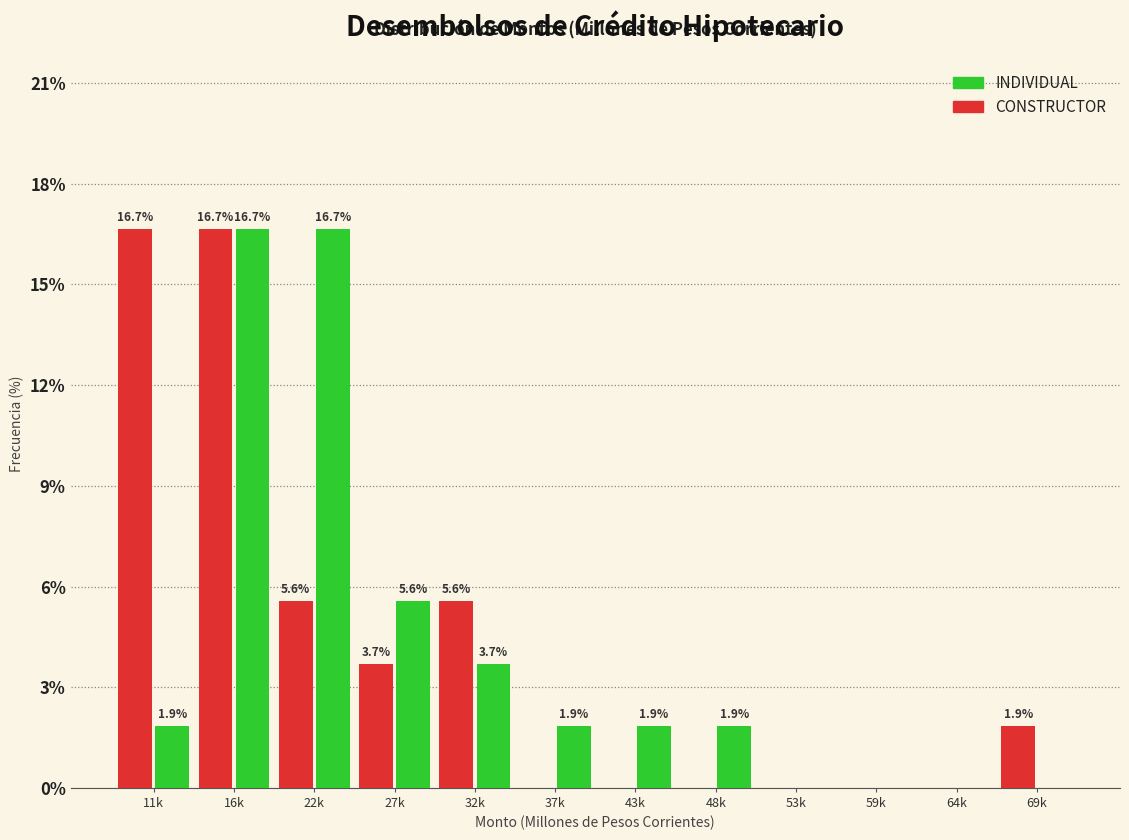

Is it true that CONSTRUCTOR equals -5.1 at 43k?

False